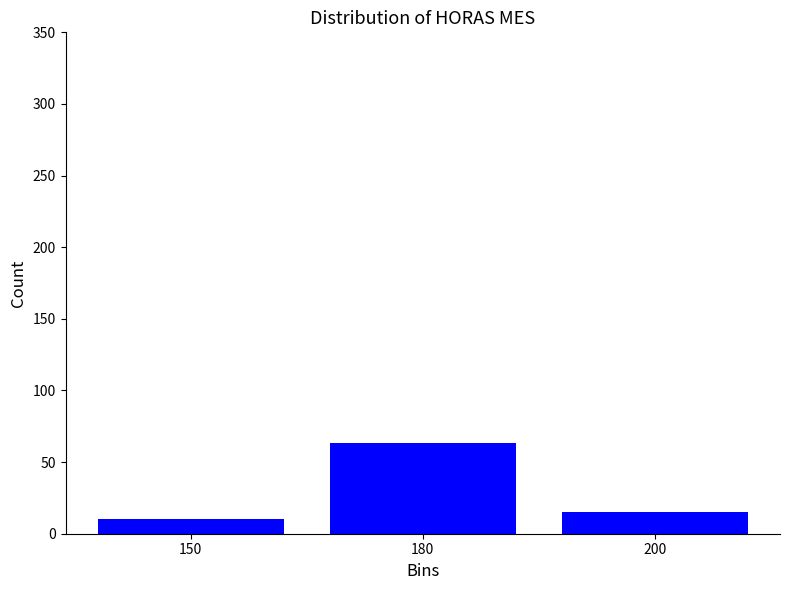

Reading left to right, transcribe all the data shown in this chart.

10	63	15